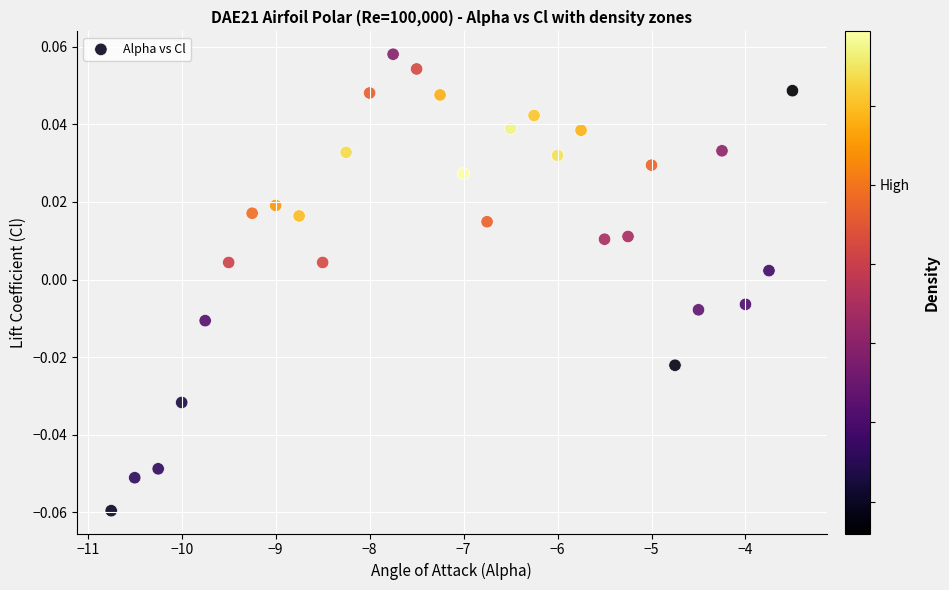

What is the range of X values (max minus min)?

7.2